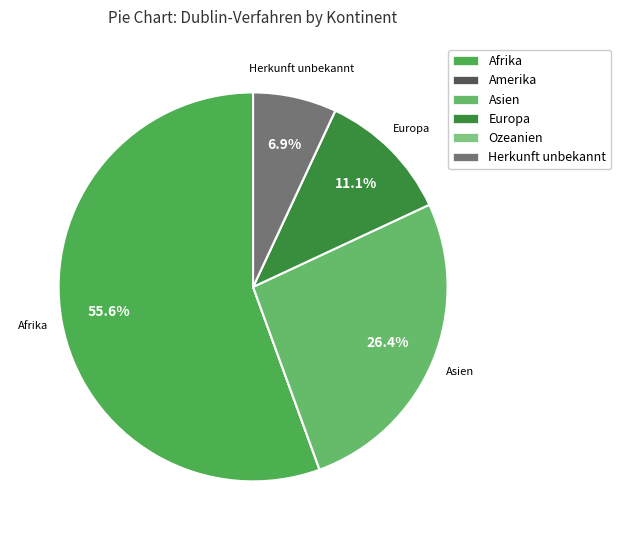

Which category has the smallest portion of the pie?

Amerika